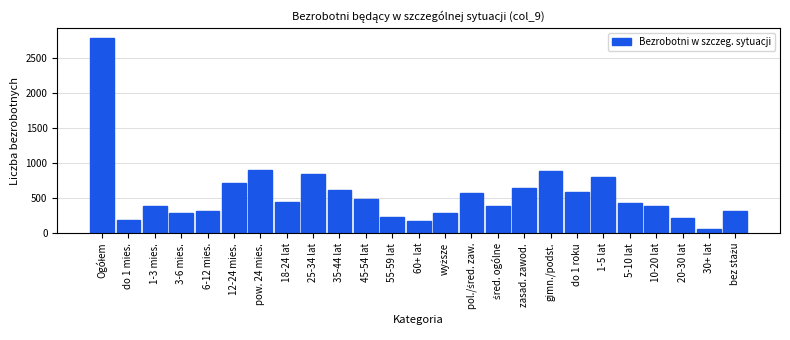

The value at 20-30 lat is 82. True or false?

False